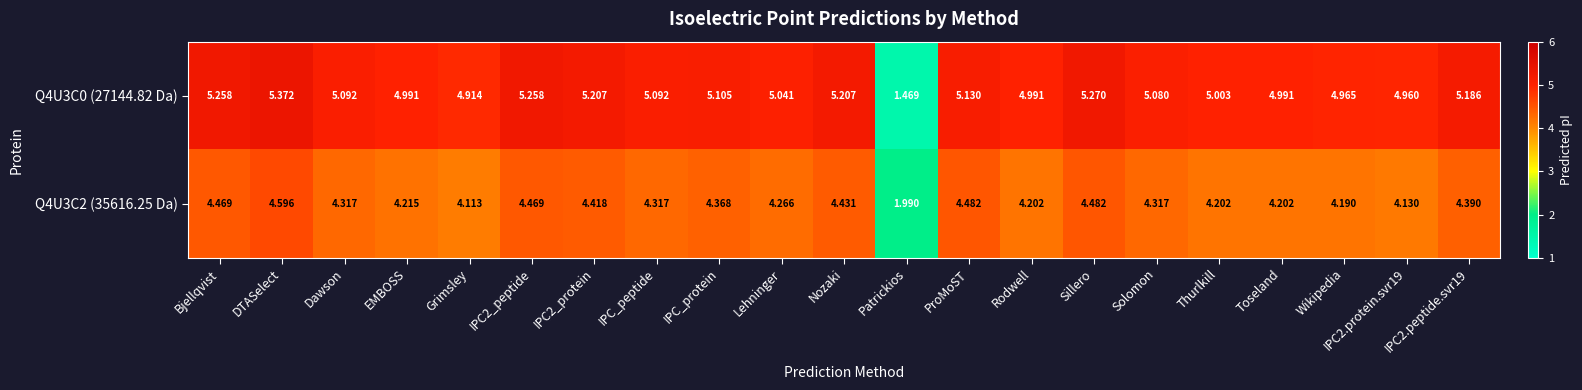

Where does the Q4U3C0 (27144.82 Da) series first go above 5?

Bjellqvist